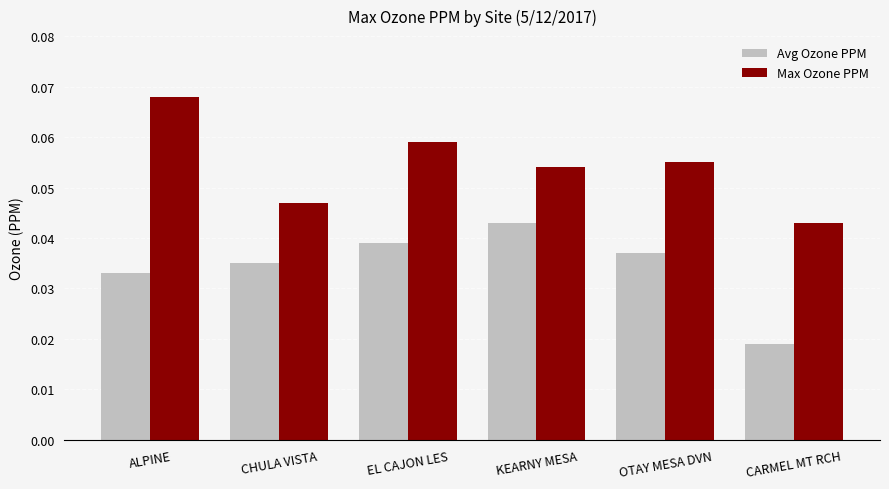

How many bars are there in total?

12